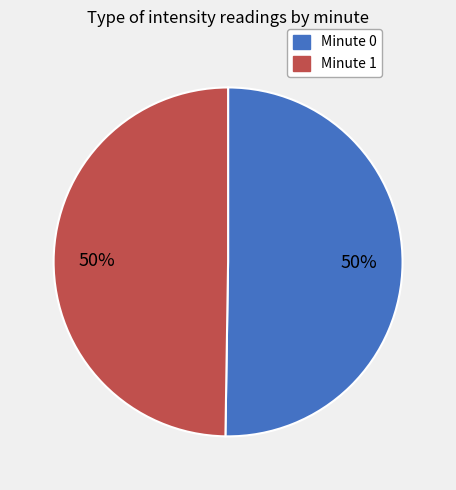

Count the number of slices in the pie.

2